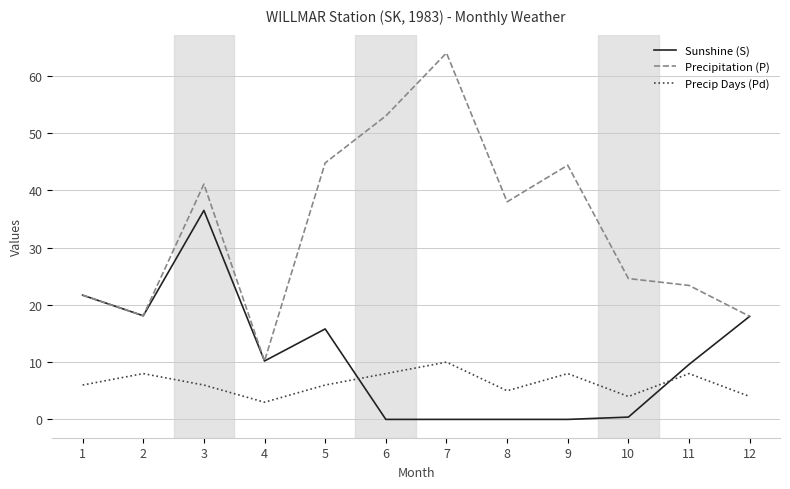

Between 4 and 9, which series saw the biggest shift?

Precipitation (P)